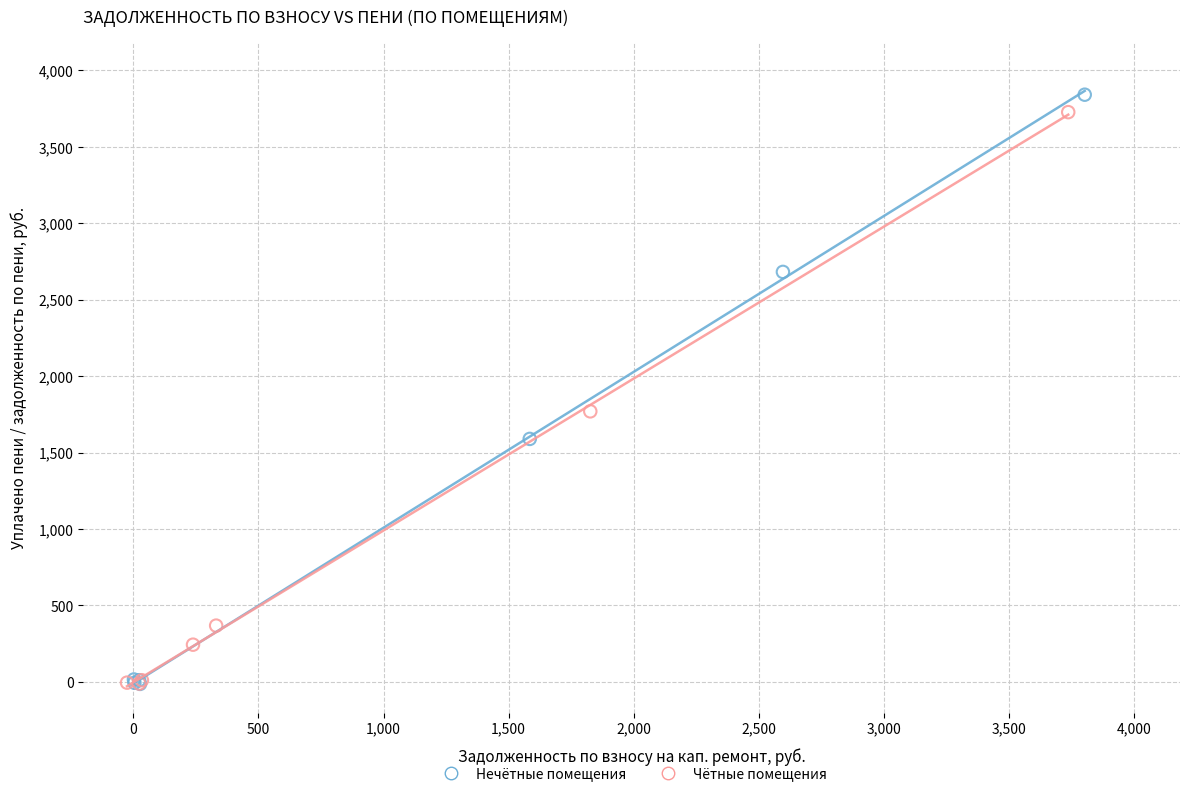

What are all the series names shown in the legend?

Нечётные помещения, Чётные помещения